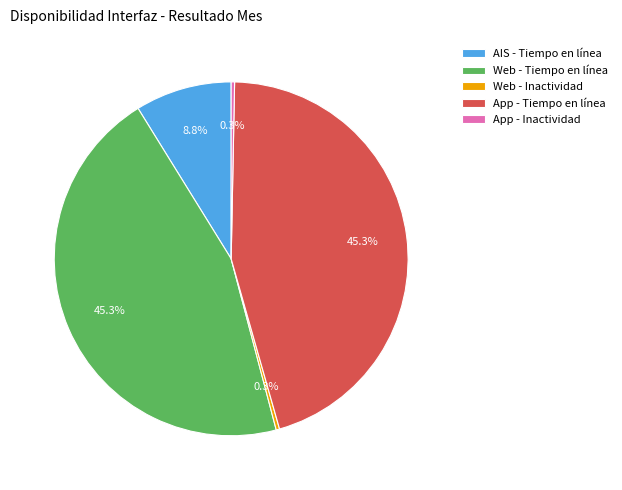

Between App - Tiempo en línea and Web - Inactividad, which is larger?

App - Tiempo en línea